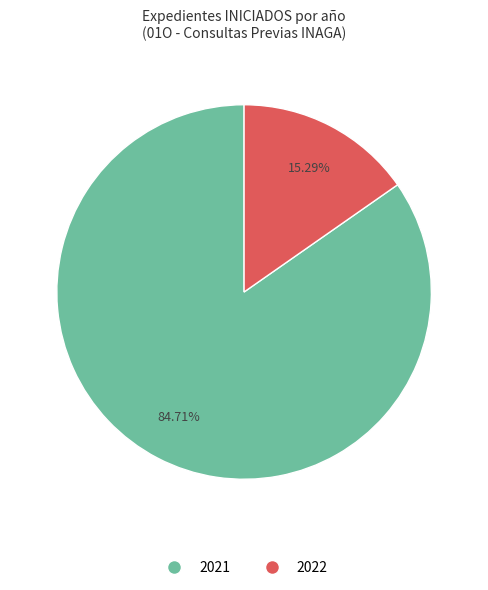

The 2022 slice represents 15% of the pie. True or false?

True